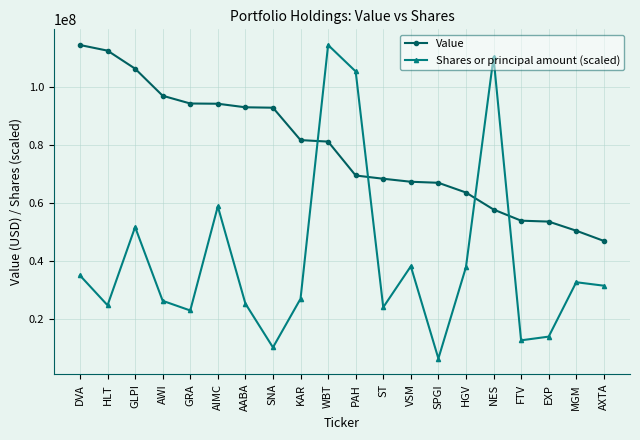

At FTV, list the series in order from smallest to largest.

Shares or principal amount (scaled), Value